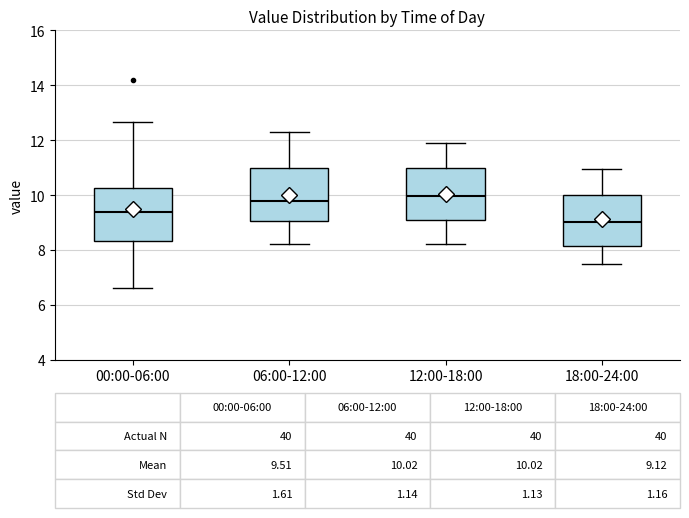

Which box has the lowest median line?

18:00-24:00